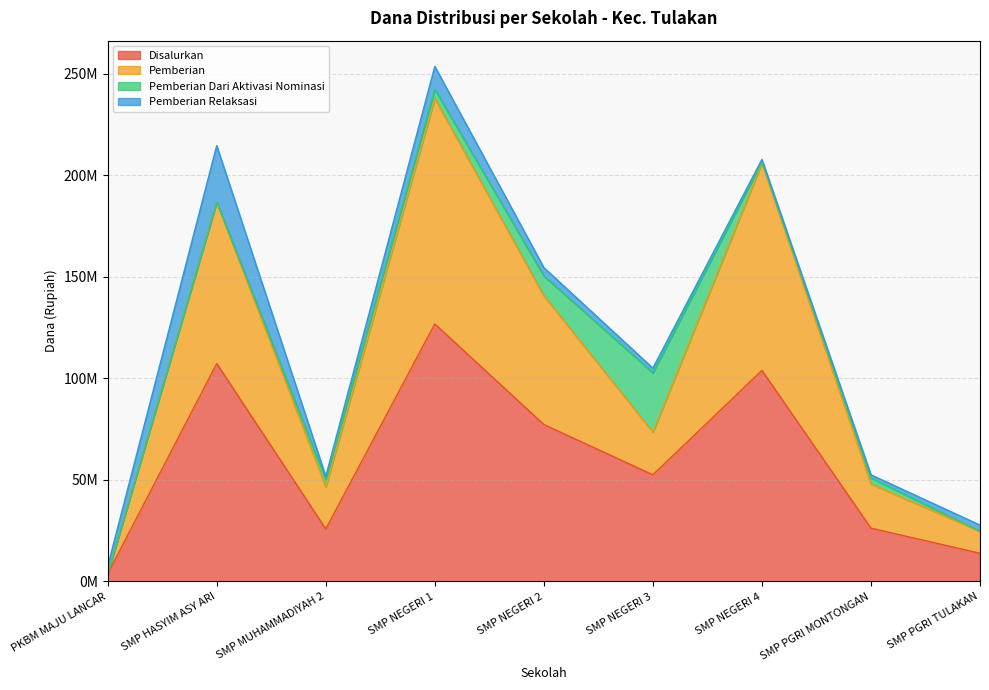

What are all the series names shown in the legend?

Disalurkan, Pemberian, Pemberian Dari Aktivasi Nominasi, Pemberian Relaksasi